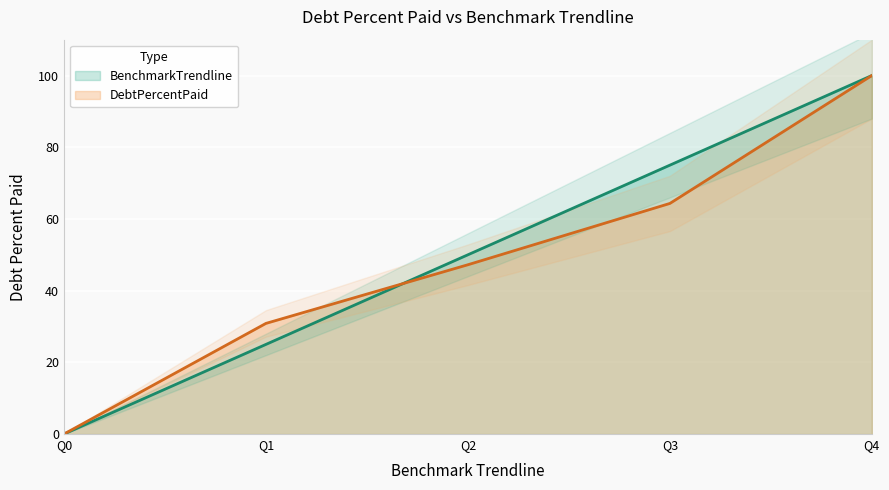

How many lines are shown in the chart?

2